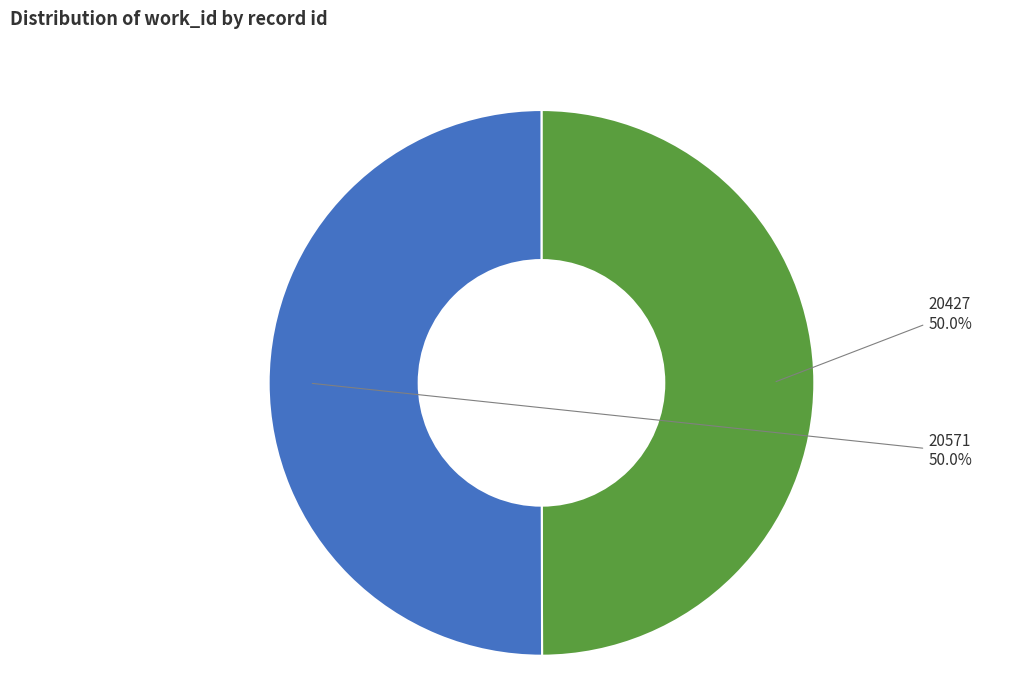

Is it true that 20571 is 50% of the pie?

True